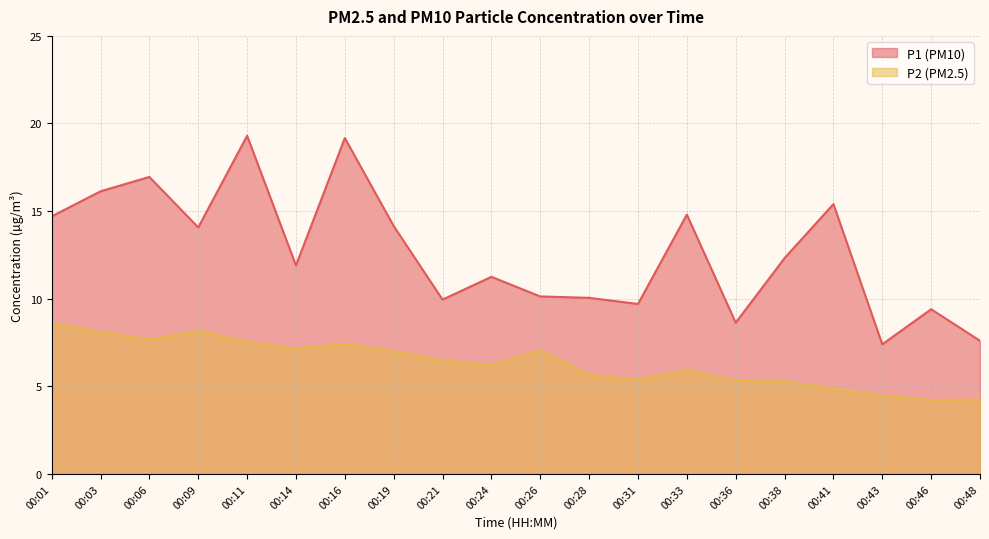

Which has a higher value, 00:11 or 00:16?

00:11